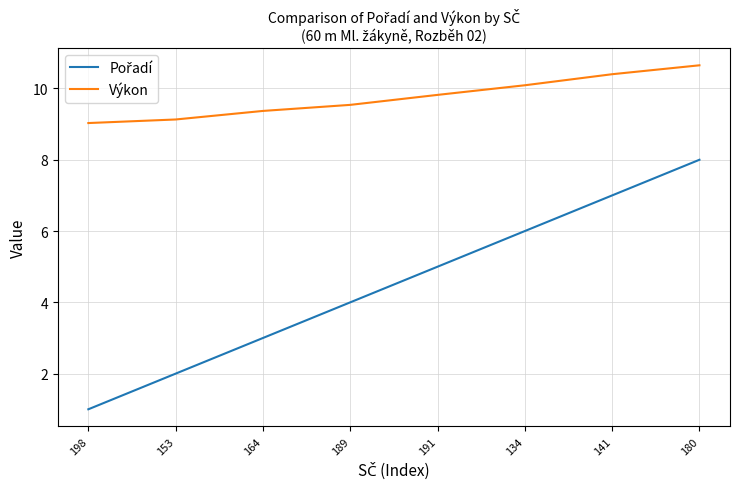

What is the spread (max minus min) of values at 189?

5.5